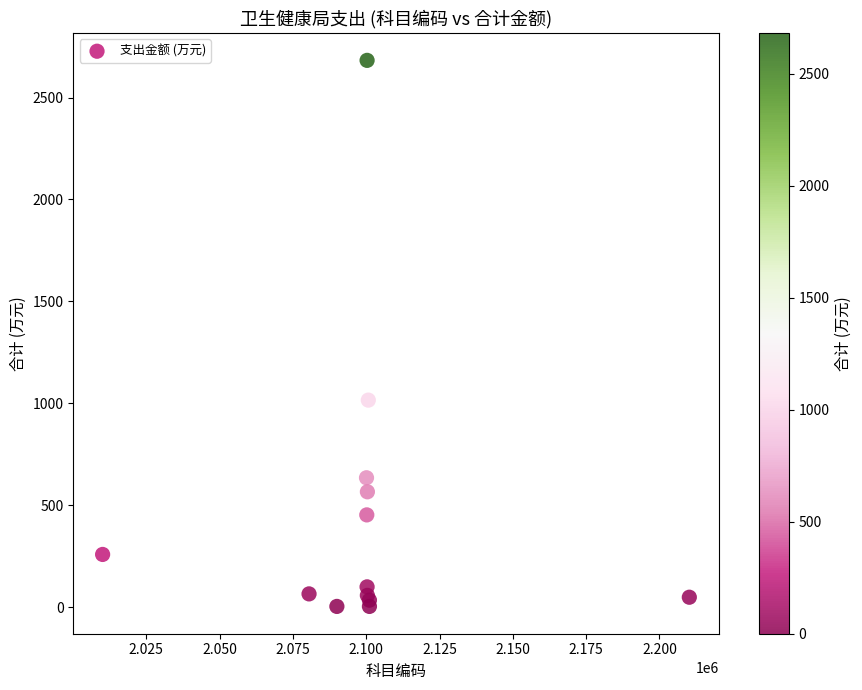

What Y value in the scatter plot is closest to 1343?

1015.9